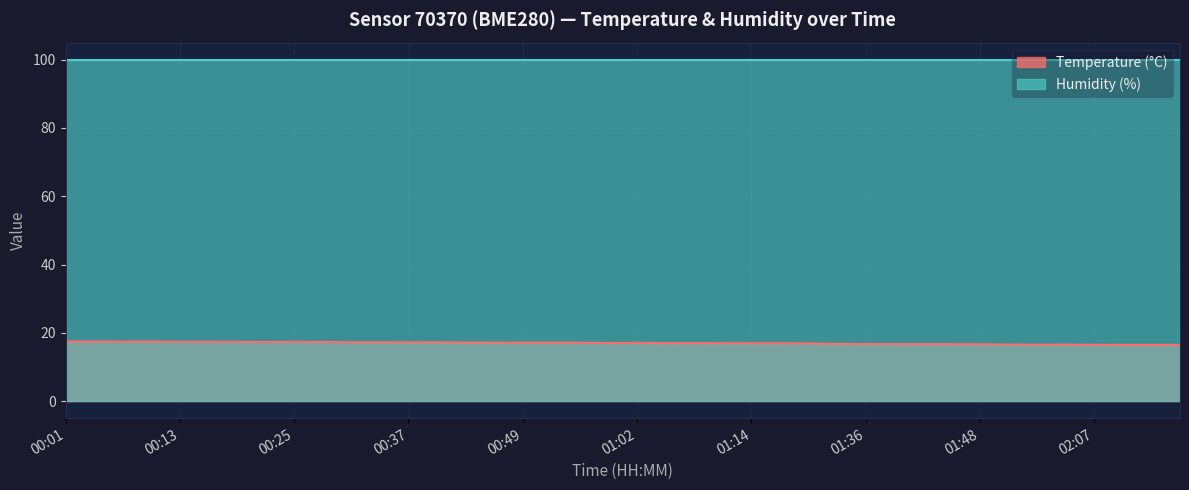

Read the value at 00:34.

17.2